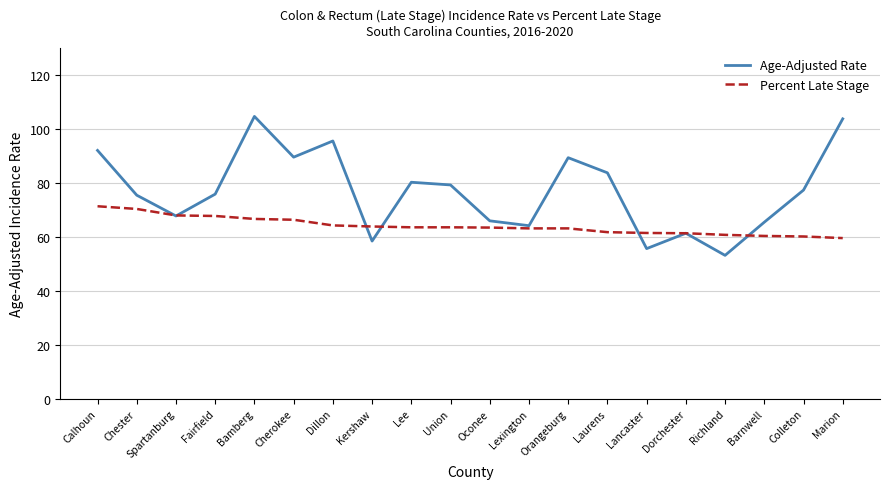

What is the difference between the maximum and second lowest values in the Age-Adjusted Rate series?

49.0